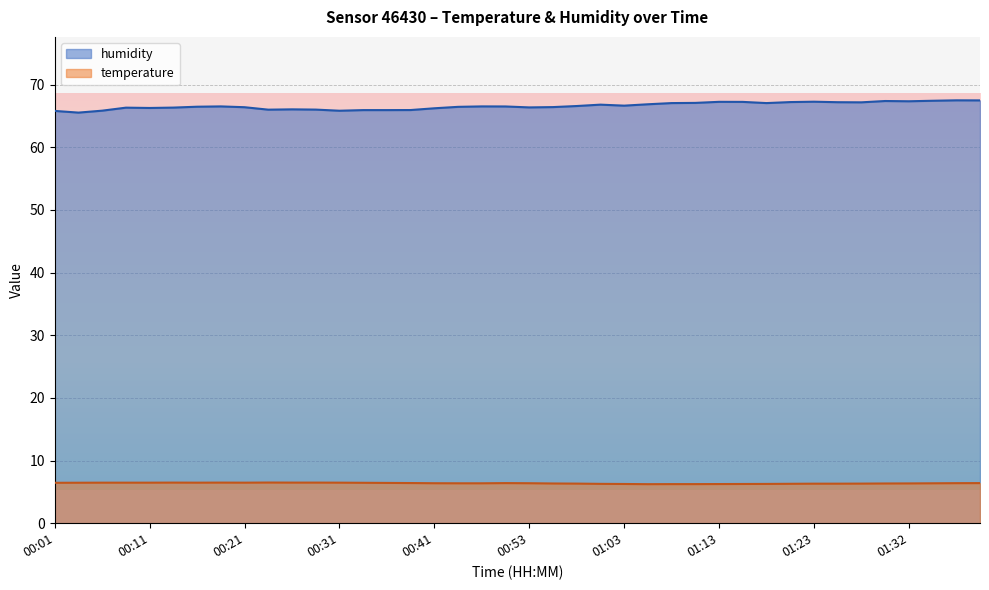

True or false: humidity has a value of 22.2 at 01:23.

False